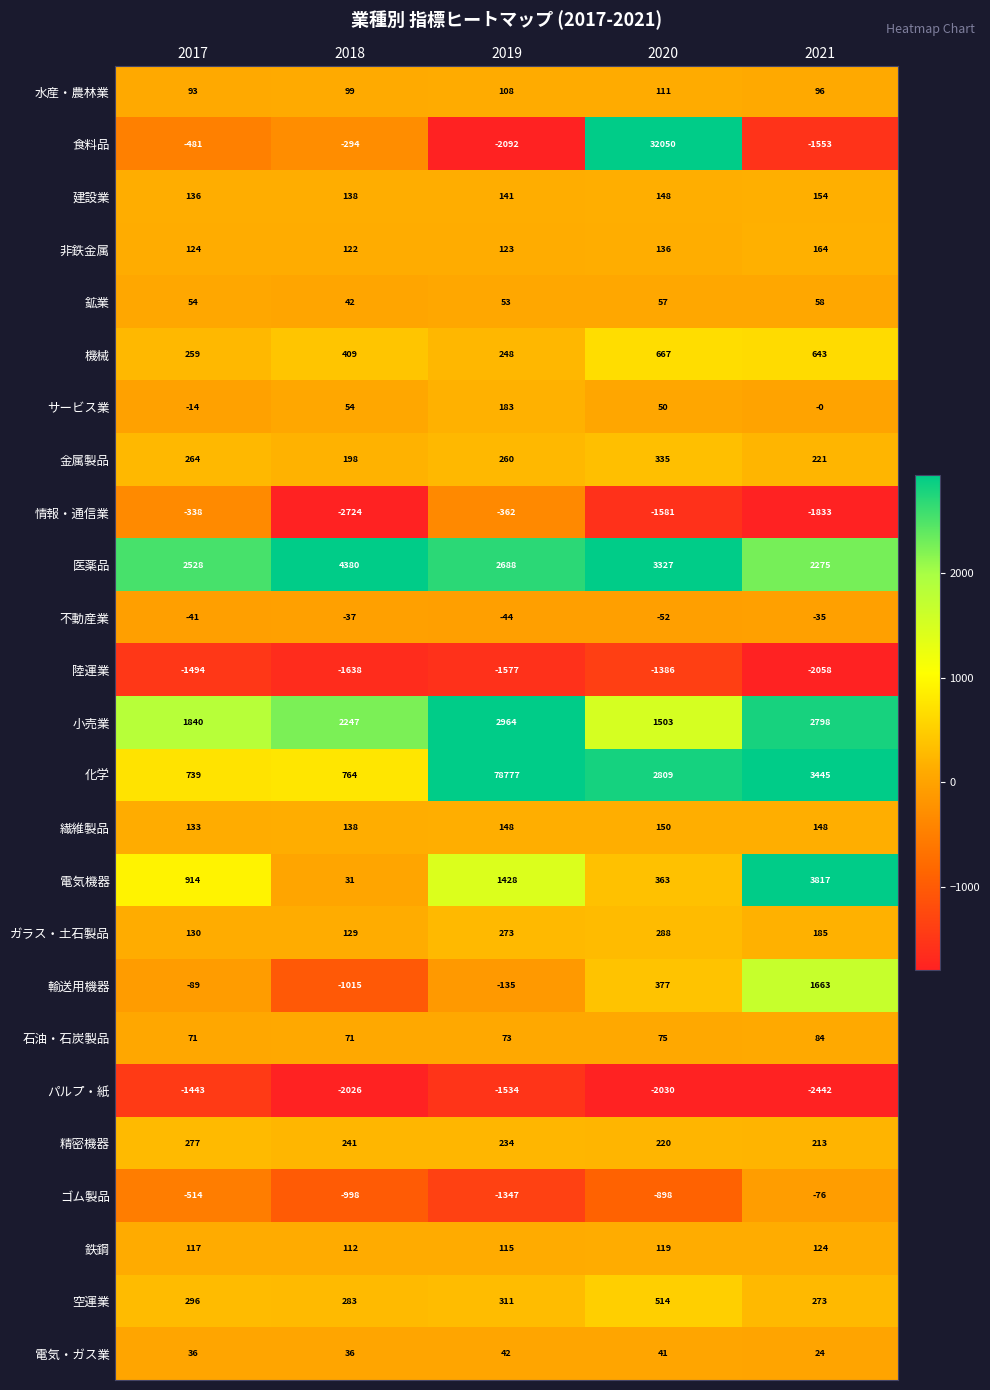

Is it true that 医薬品 equals 2275 at 2021?

True